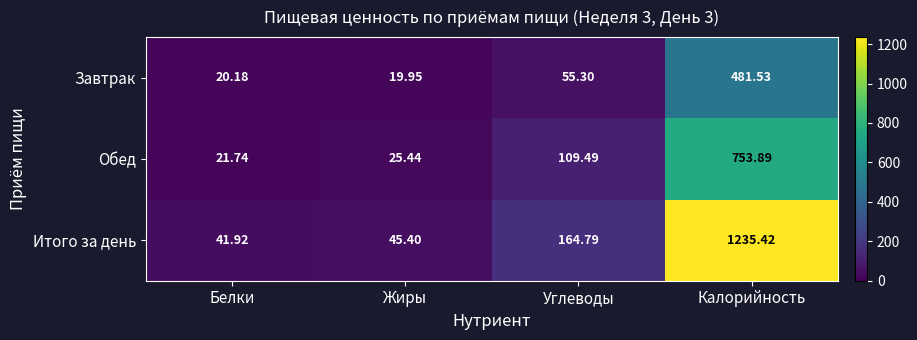

At which label does Обед reach its minimum?

Белки